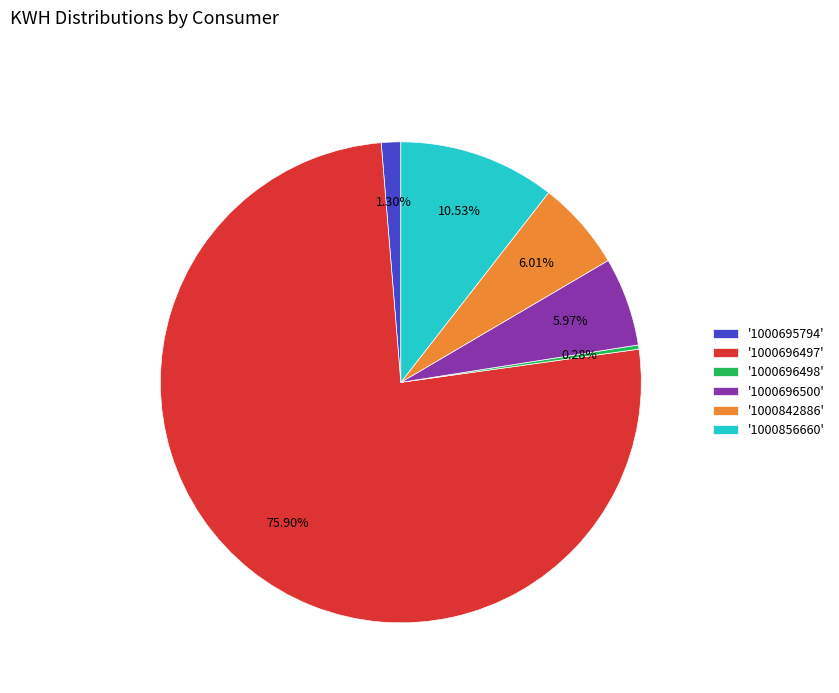

What is the largest slice in the pie chart?

'1000696497'